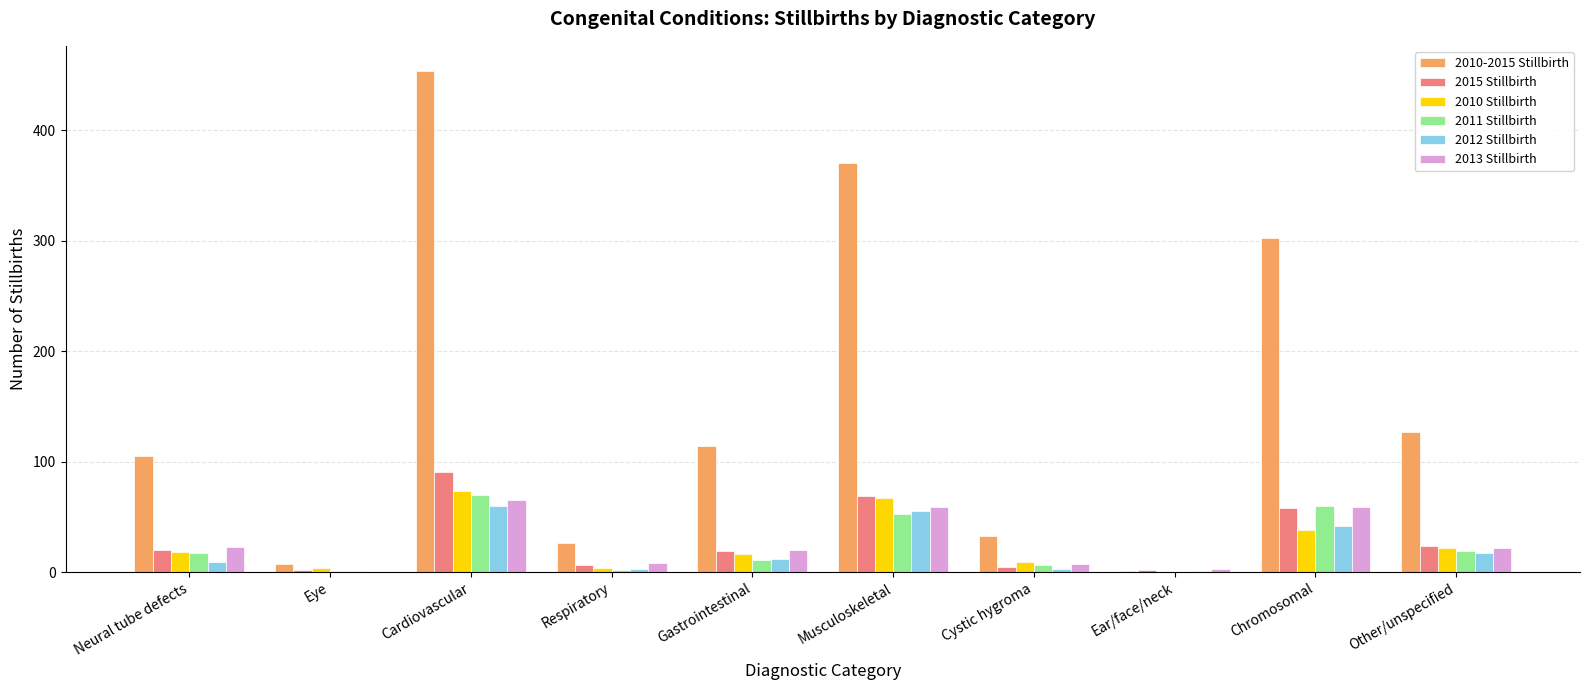

What is the total value across all series at Cystic hygroma?

63